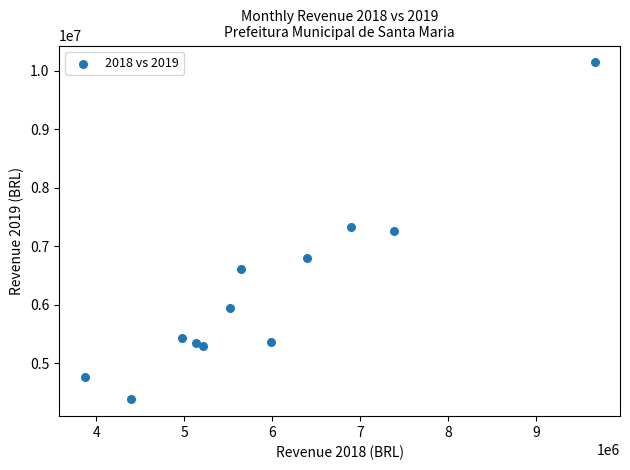

What is the average Y value?

6225847.8